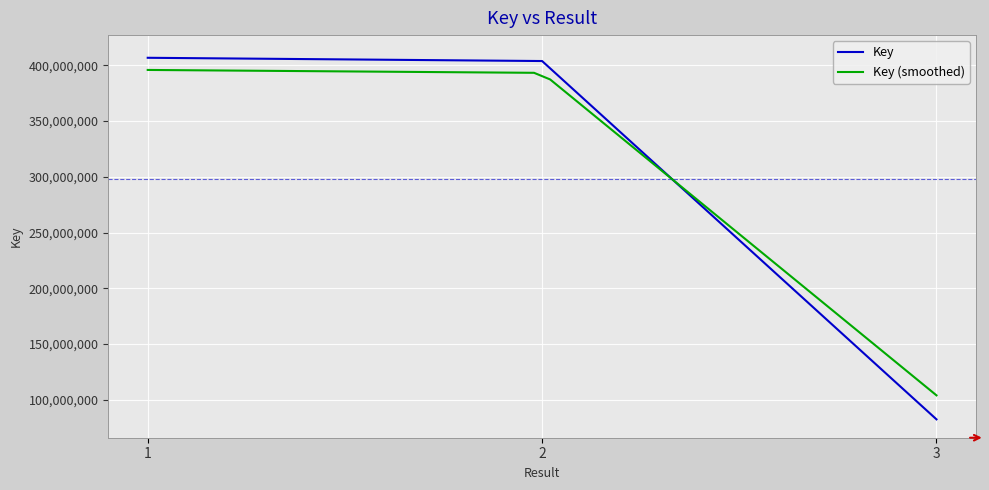

What is the change in value from 1 to 3?

-324345360